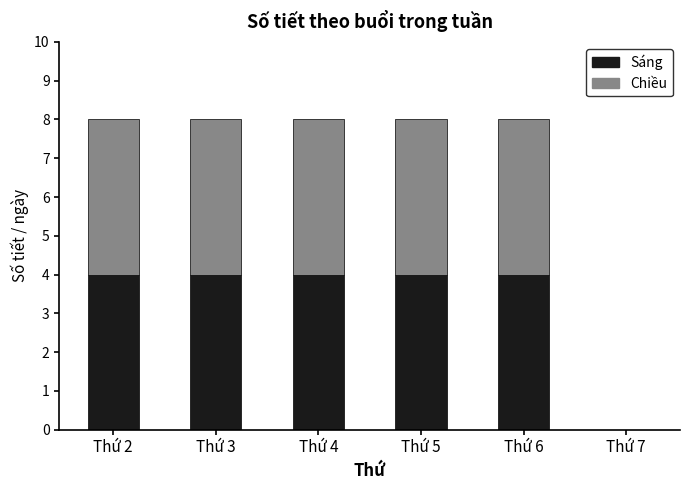

The value of Sáng at Thứ 5 is 6. True or false?

False